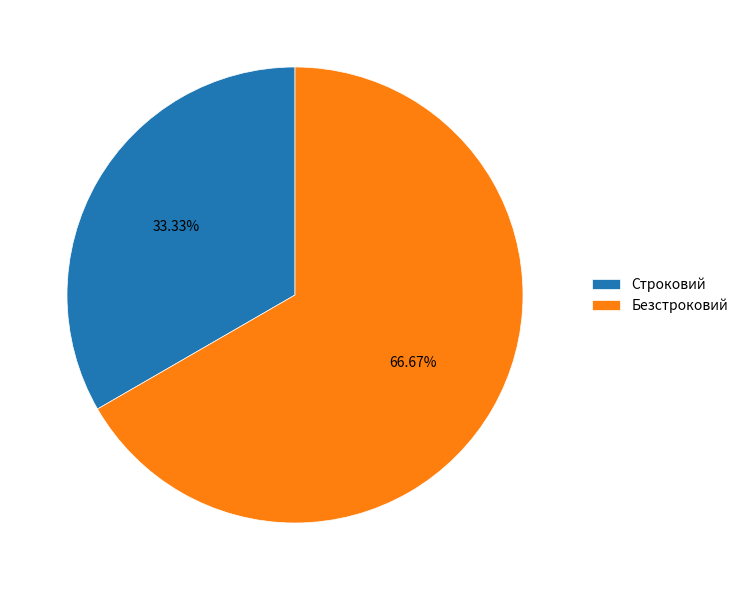

Which has a higher value, Строковий or Безстроковий?

Безстроковий